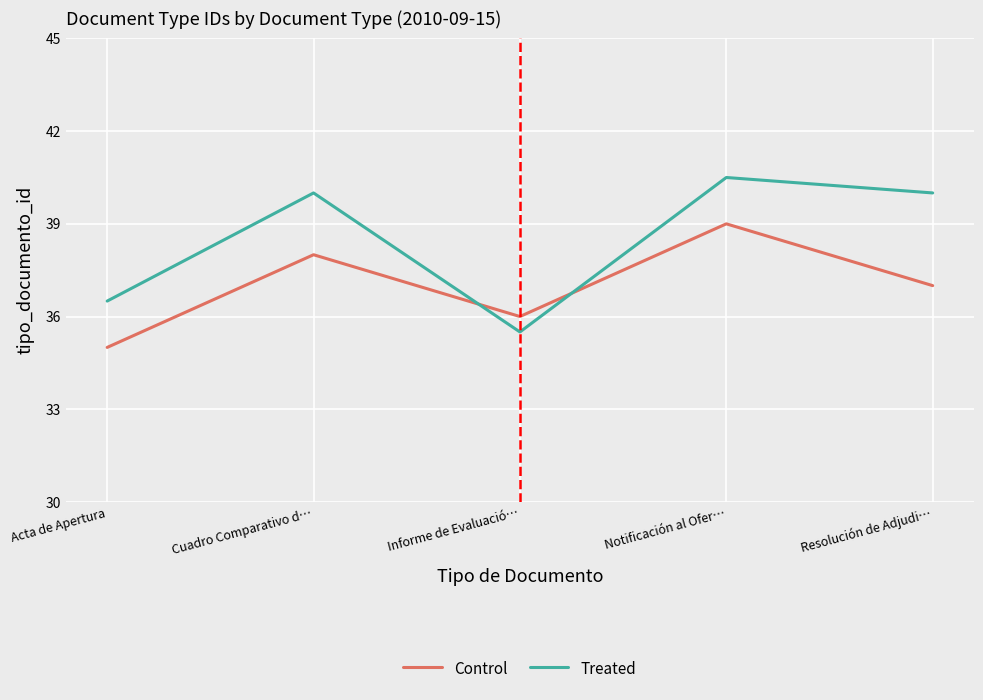

Reading right to left, extract all data points from this chart.

Control: 37.0	39.0	36.0	38.0	35.0
Treated: 40.0	40.5	35.5	40.0	36.5